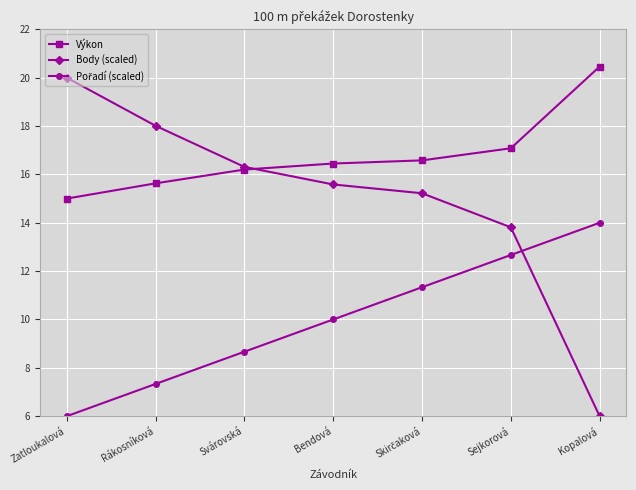

What is the total value across all series at Zatloukalová?

41.0